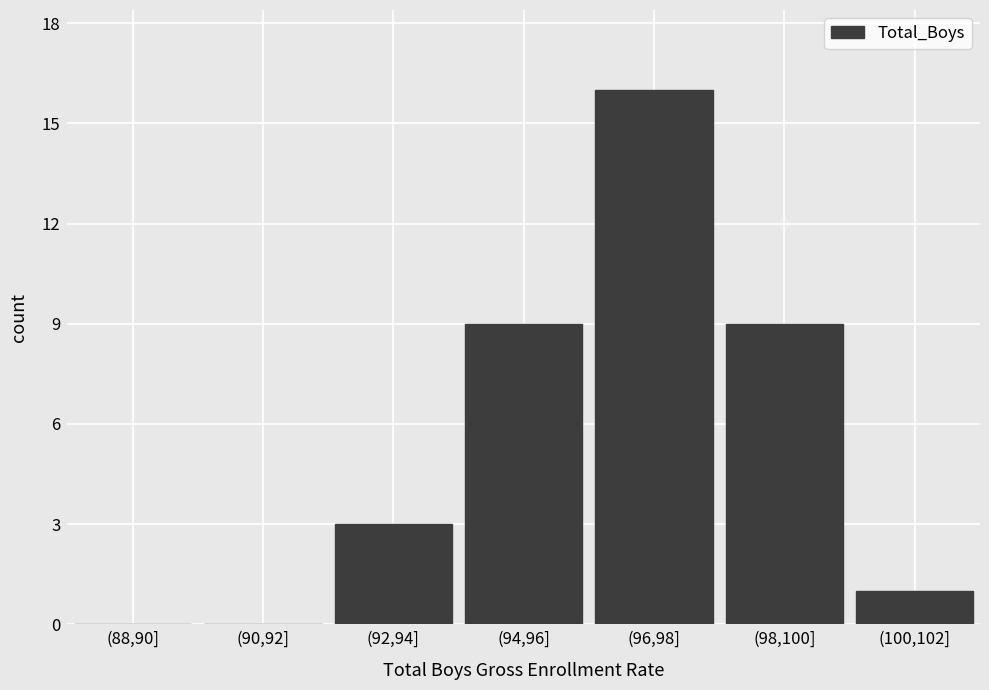

Reading right to left, what are all the values shown in this chart?

(100,102]=1	(98,100]=9	(96,98]=16	(94,96]=9	(92,94]=3	(90,92]=0	(88,90]=0